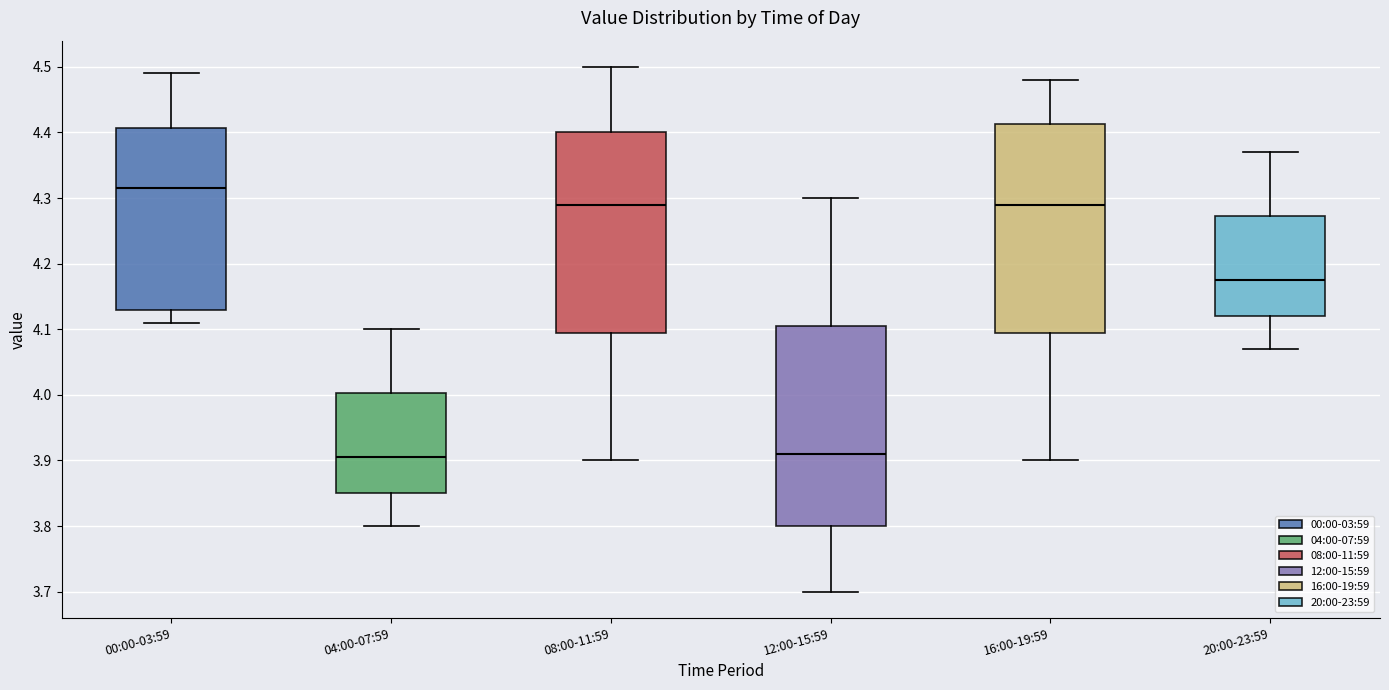

Reading left to right, transcribe this box plot: for each box, give where its median line is, the range the box spans, and where its two whiskers end, as read against the y-axis. The values are not printed on the chart, so give them approximately, as read against the axis.

00:00-03:59: median 4.32, box 4.13 to 4.41, whiskers 4.11 to 4.49
04:00-07:59: median 3.91, box 3.85 to 4.00, whiskers 3.80 to 4.10
08:00-11:59: median 4.29, box 4.10 to 4.40, whiskers 3.90 to 4.50
12:00-15:59: median 3.91, box 3.80 to 4.11, whiskers 3.70 to 4.30
16:00-19:59: median 4.29, box 4.10 to 4.41, whiskers 3.90 to 4.48
20:00-23:59: median 4.18, box 4.12 to 4.27, whiskers 4.07 to 4.37